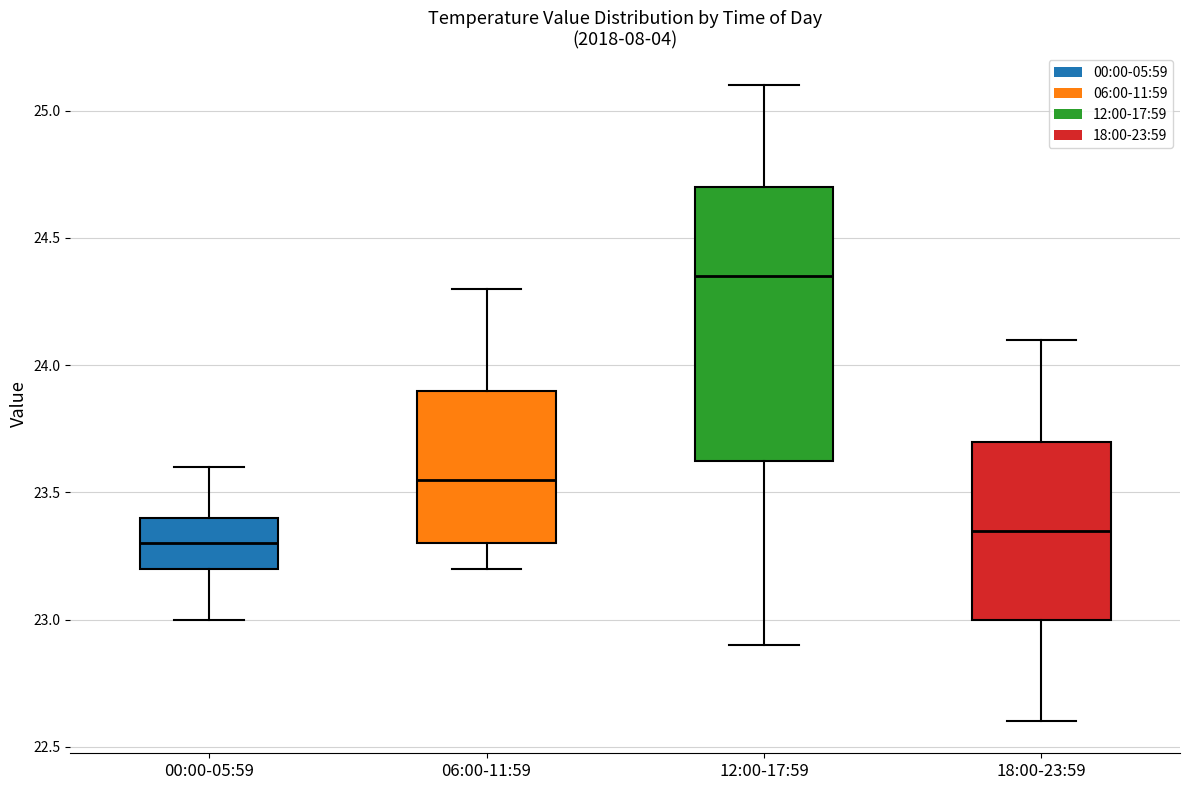

Reading left to right, transcribe this box plot: for each box, give where its median line is, the range the box spans, and where its two whiskers end, as read against the y-axis. The values are not printed on the chart, so give them approximately, as read against the axis.

00:00-05:59: median 23.30, box 23.20 to 23.40, whiskers 23.00 to 23.60
06:00-11:59: median 23.55, box 23.30 to 23.90, whiskers 23.20 to 24.30
12:00-17:59: median 24.35, box 23.65 to 24.70, whiskers 22.90 to 25.10
18:00-23:59: median 23.35, box 23.00 to 23.70, whiskers 22.60 to 24.10